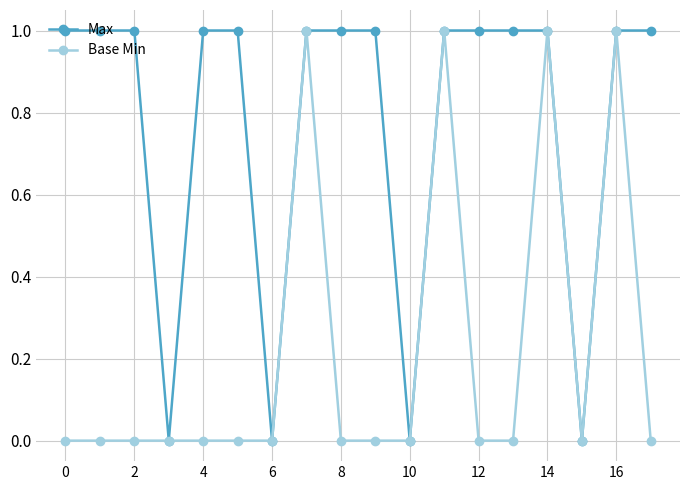

True or false: Base Min has more than 1 points higher than both neighbors.

True